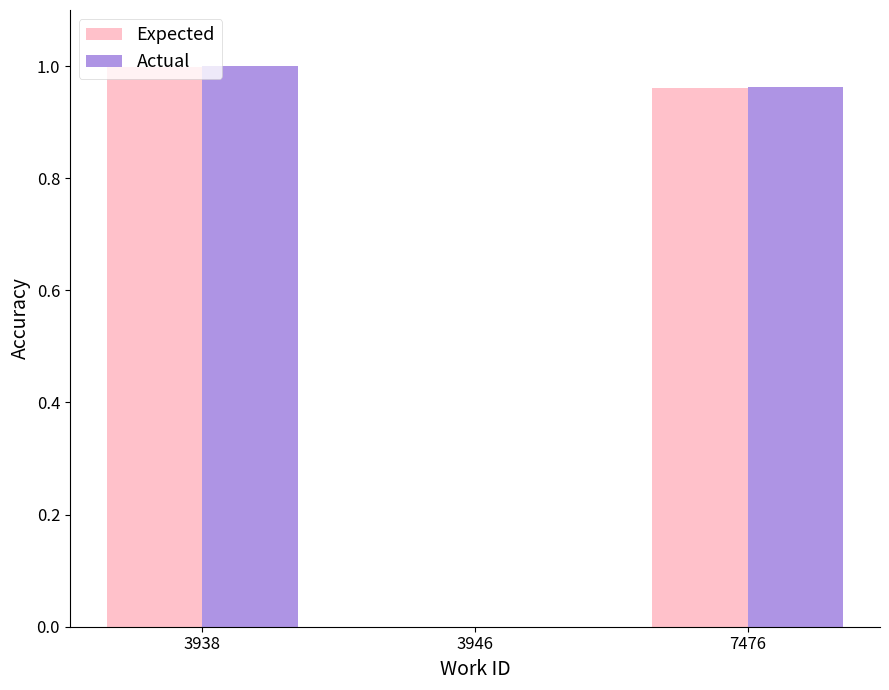

At which category does the chart reach its peak across all series?

3938